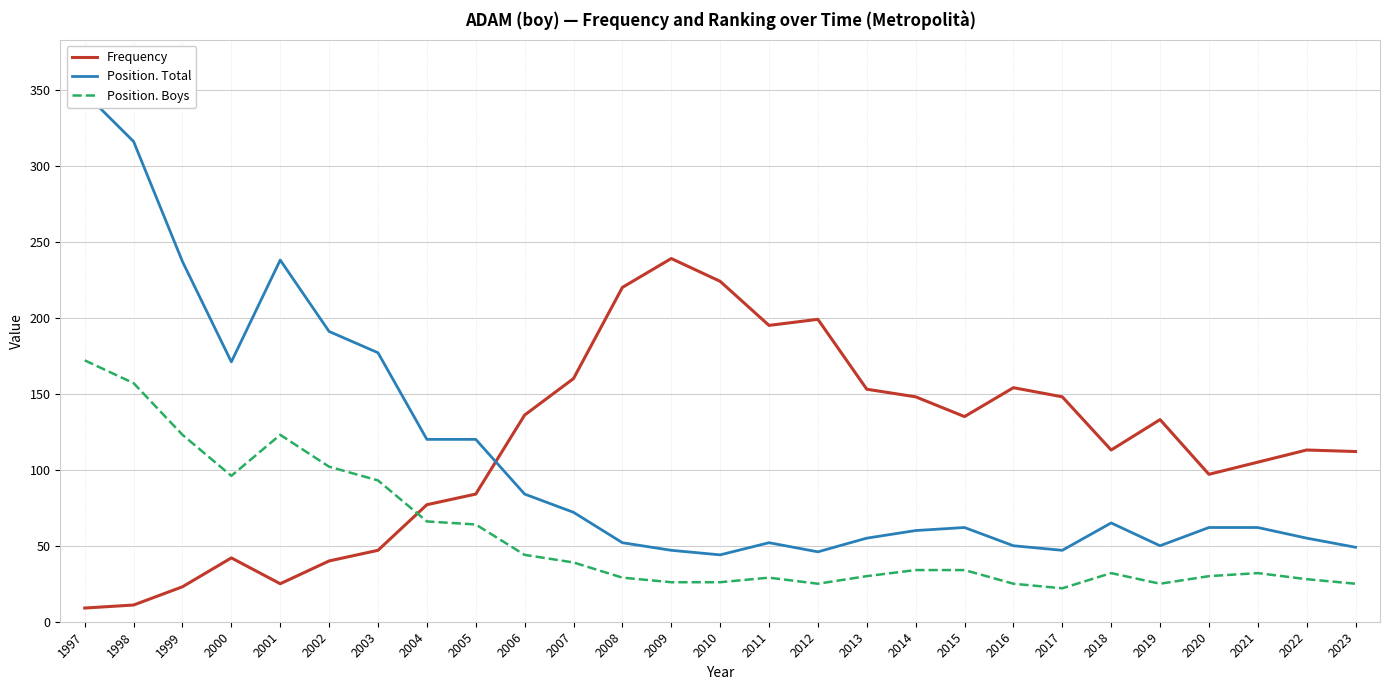

Rank the series at 2000 from lowest to highest value.

Frequency, Position. Boys, Position. Total